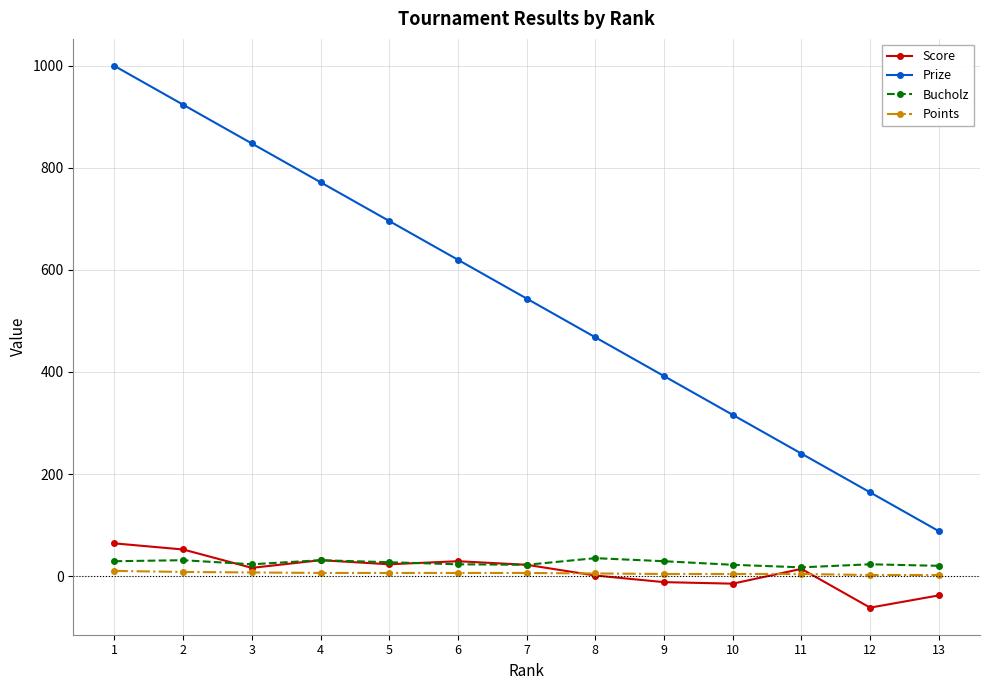

True or false: Prize and Bucholz intersect in this chart.

False